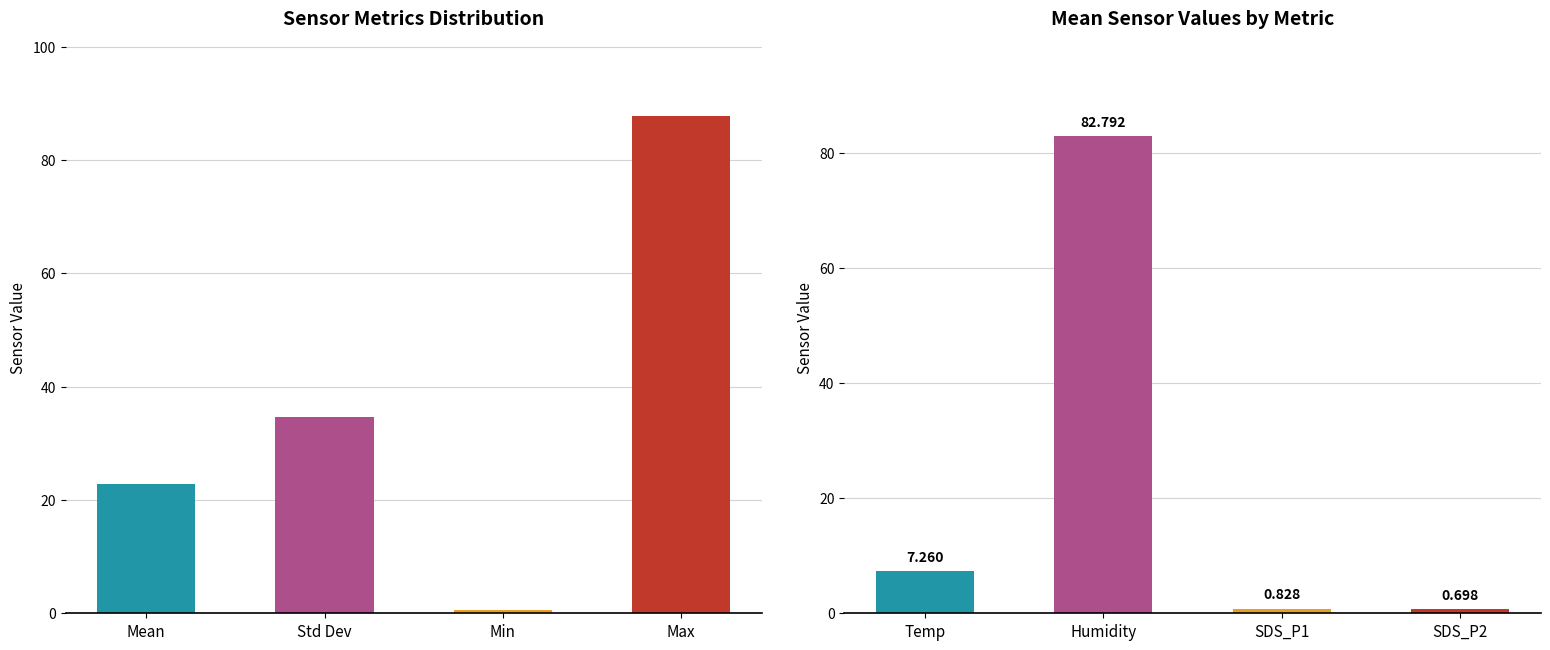

Is it true that Temp equals 2.4 at SDS_P1?

False